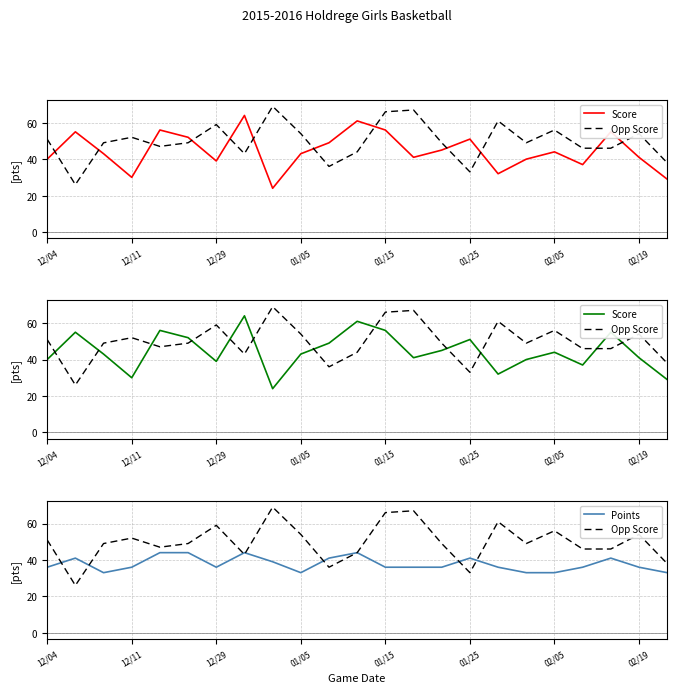

At which label is Points closest to 38?

8